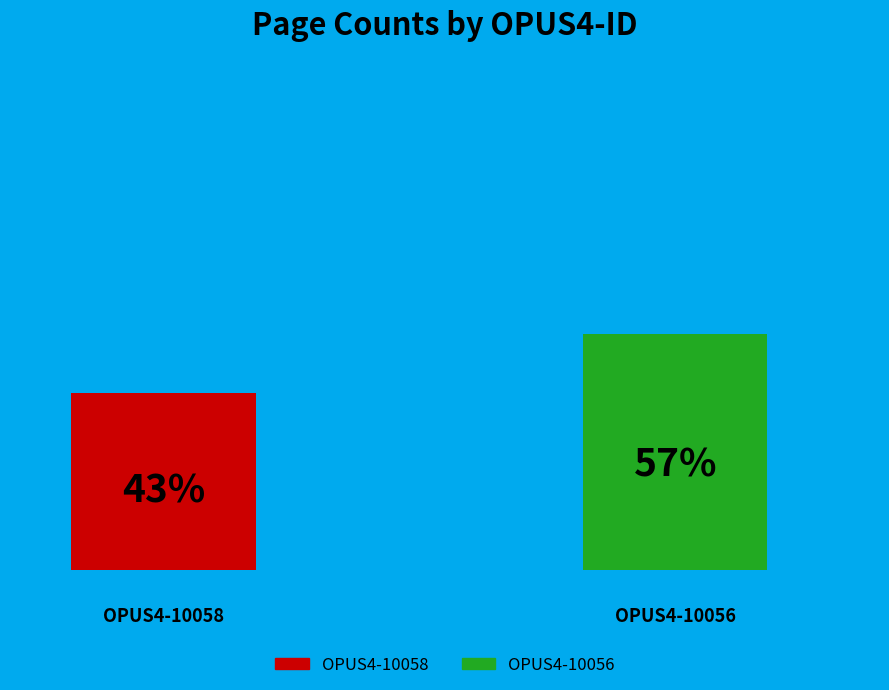

Do OPUS4-10058 and OPUS4-10056 together represent more than half of the pie?

Yes